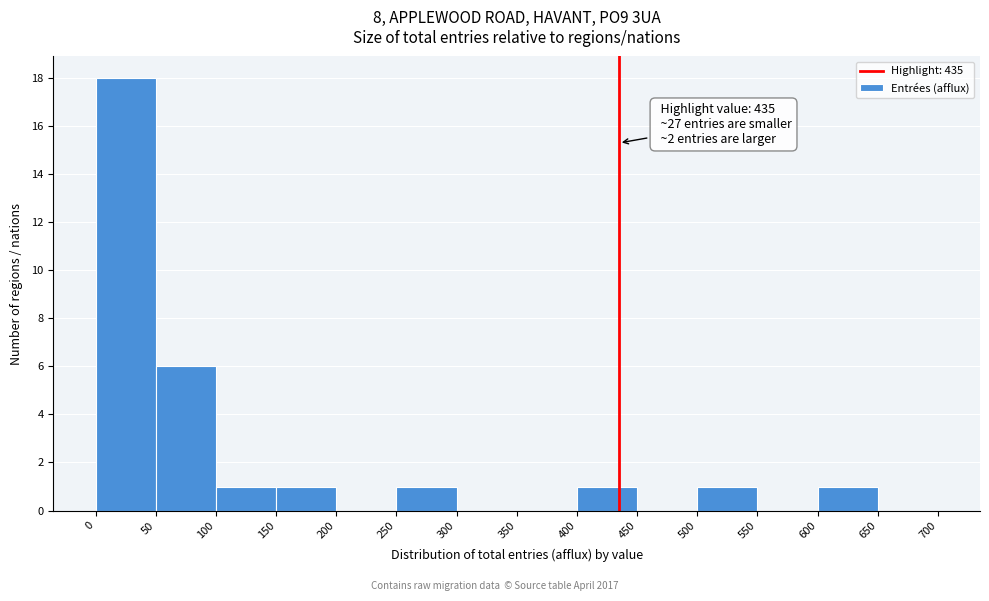

Which range on the x-axis has the tallest bar?

0 to 50